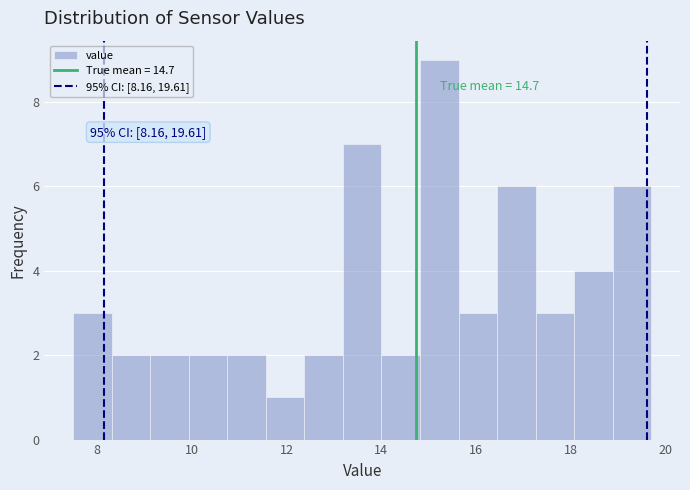

Which range on the x-axis has the tallest bar?

14.8 to 15.6